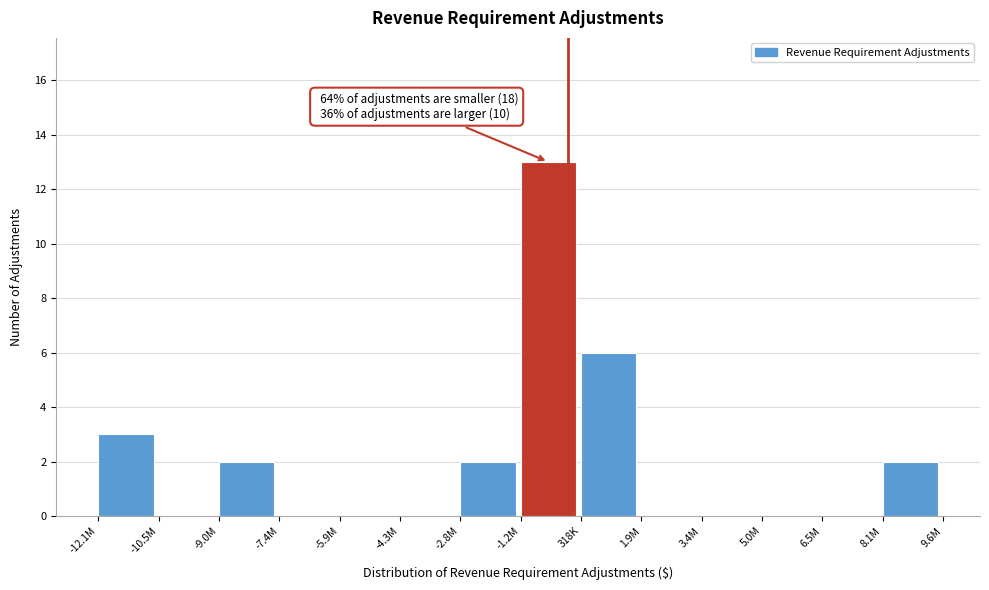

Reading left to right, what are all the values shown in this chart?

-12.1M=3	-10.5M=0	-9.0M=2	-7.4M=0	-5.9M=0	-4.3M=0	-2.8M=2	-1.2M=13	318K=6	1.9M=0	3.4M=0	5.0M=0	6.5M=0	8.1M=2